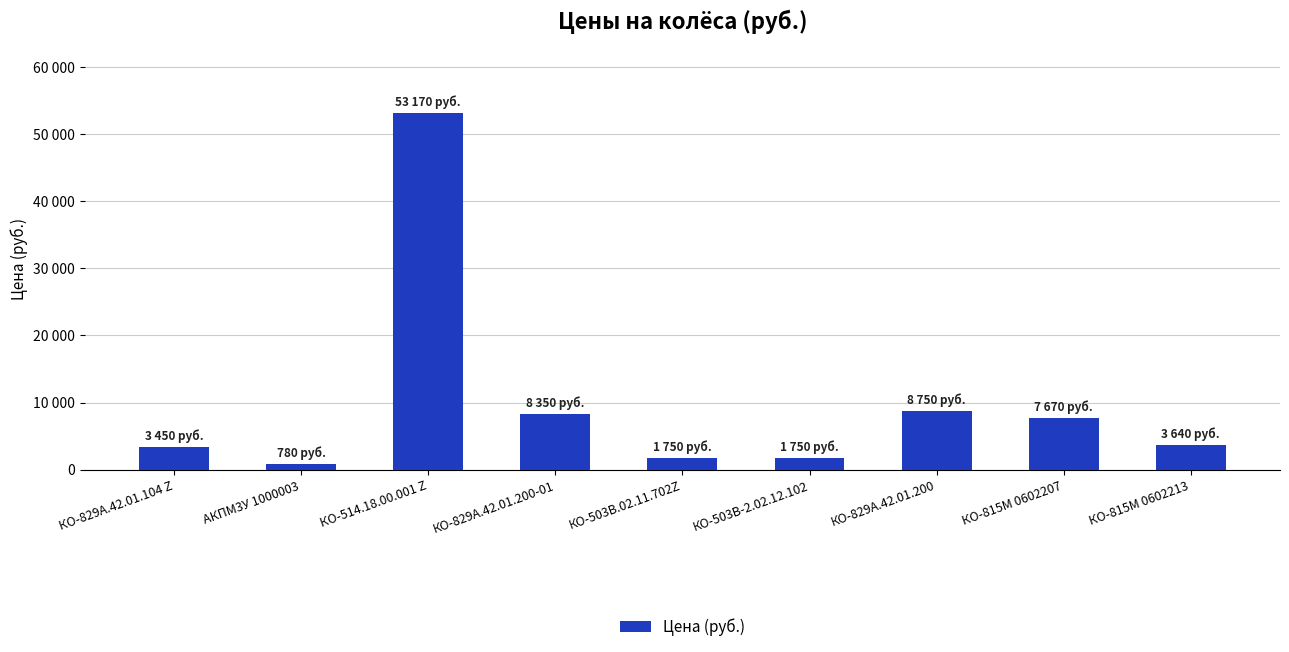

Are the bars horizontal?

No